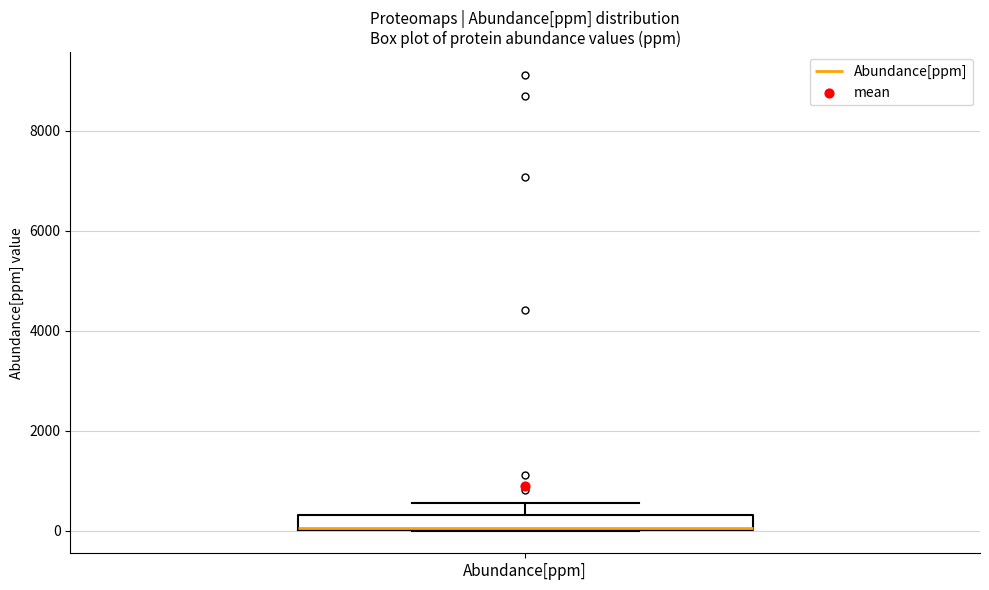

Transcribe this box plot: give where the median line is, the range the box spans, and where the two whiskers end, as read against the y-axis. The values are not printed on the chart, so give them approximately, as read against the axis.

median 0, box 0 to 400, whiskers 0 to 600